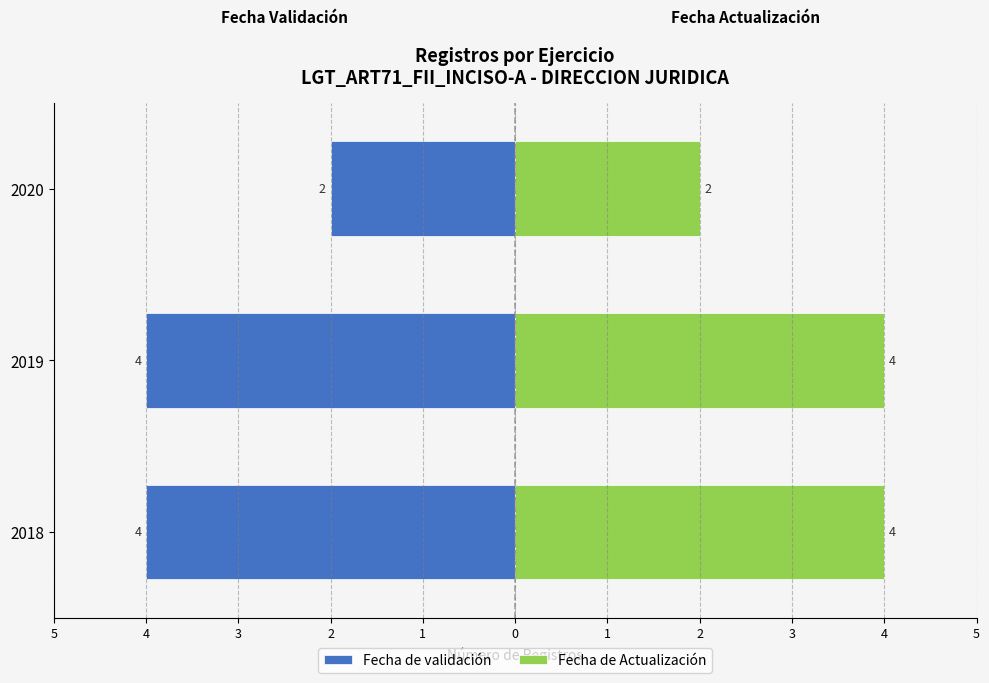

Count the number of categories in the chart.

3